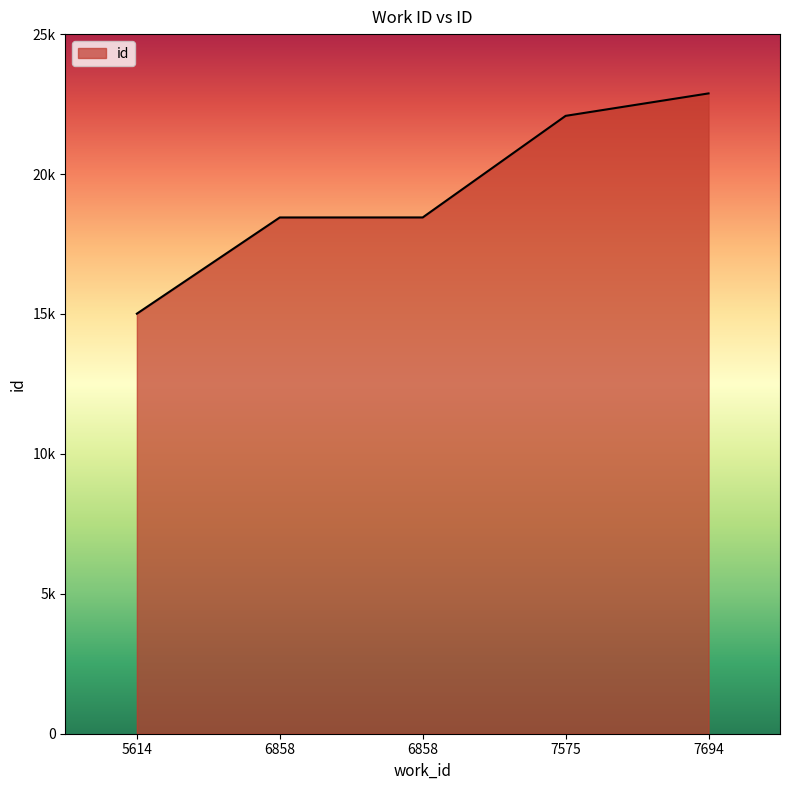

What is the maximum value shown in the chart?

22881